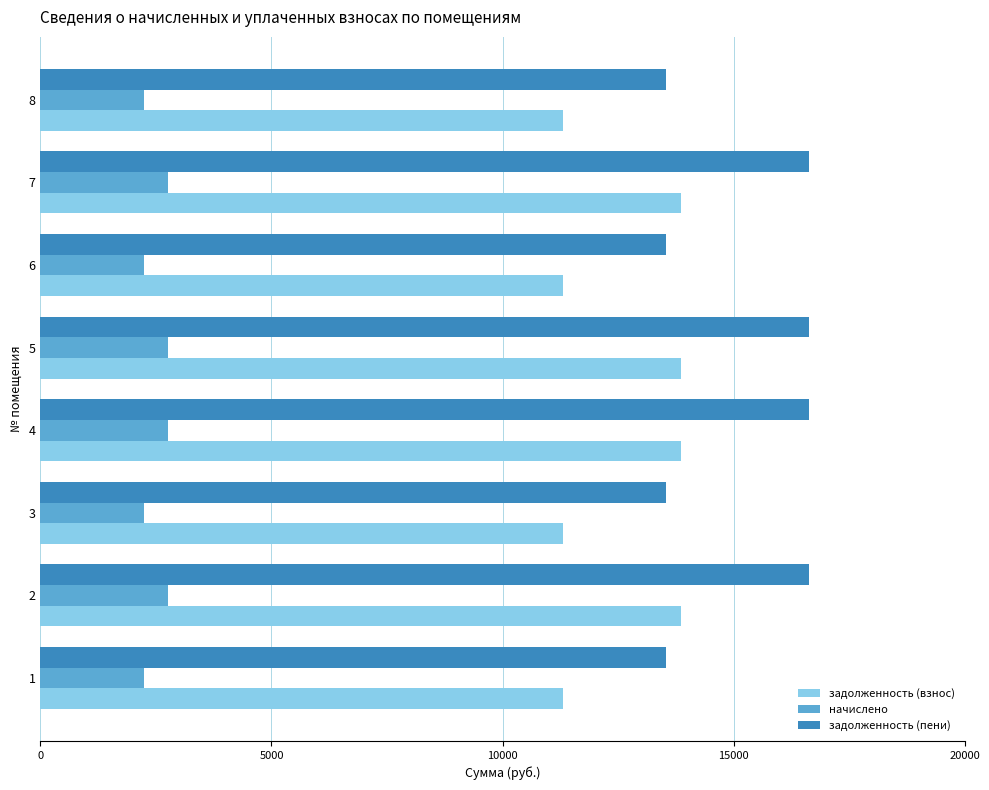

The value of начислено at 4 is 2755.6. True or false?

True